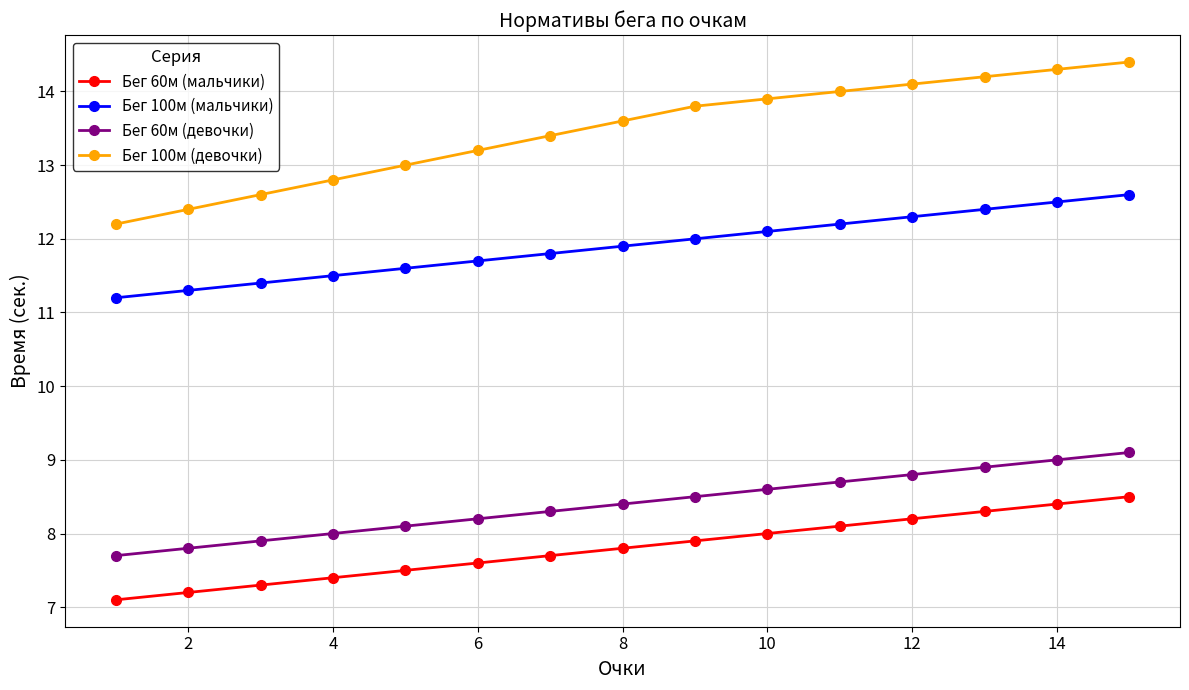

True or false: Бег 100м (девочки) and Бег 60м (девочки) intersect in this chart.

False